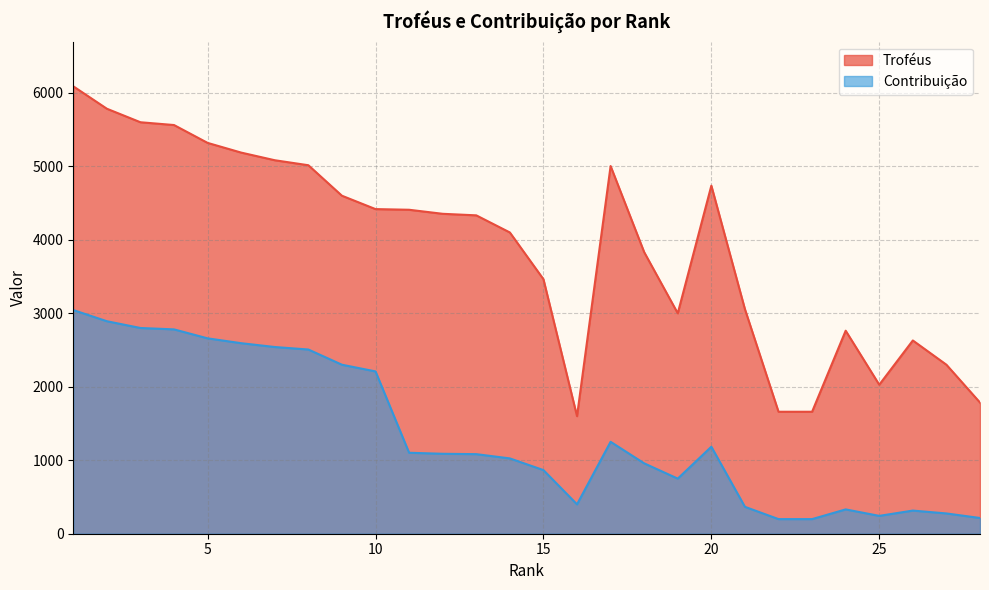

Where is the first local minimum for Troféus?

16